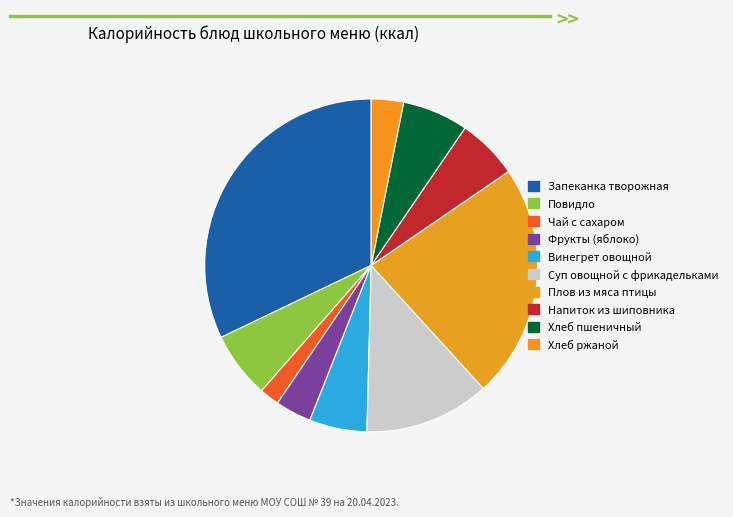

To the nearest percent, what is the difference between the Плов из мяса птицы and Хлеб ржаной slice percentages?

20%